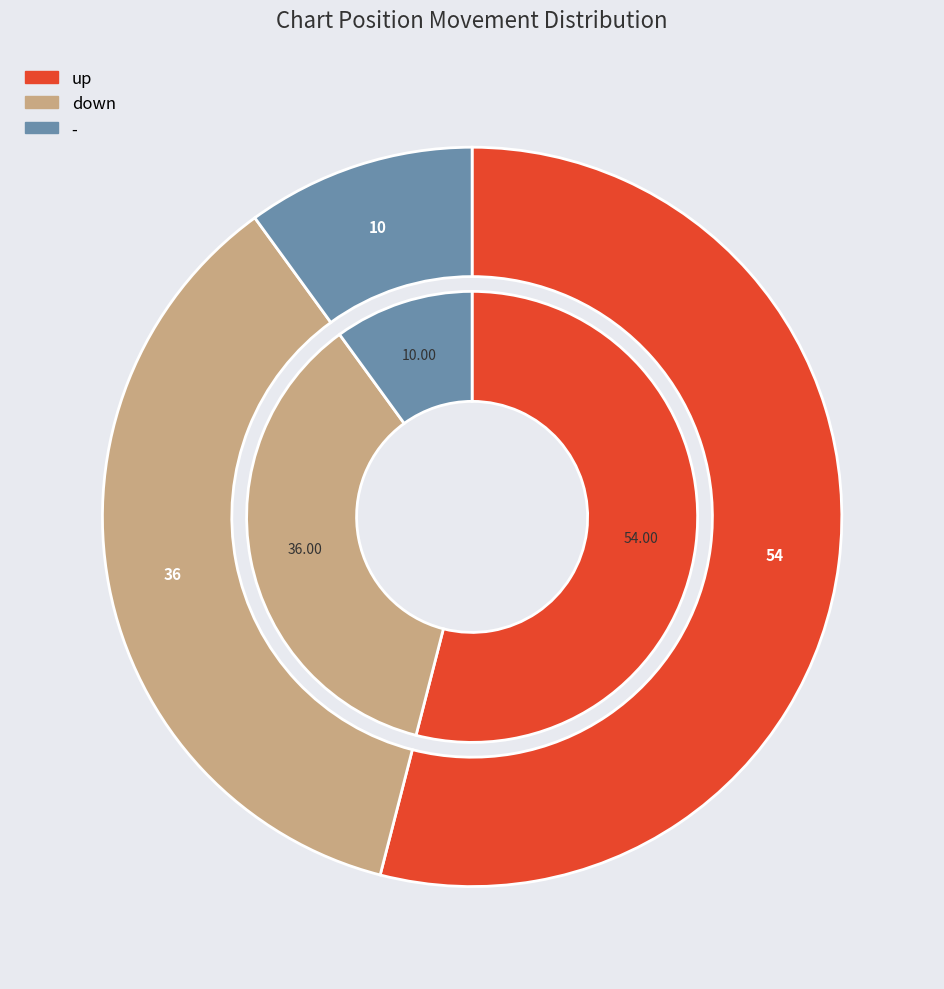

Do up and down together represent more than half of the pie?

Yes